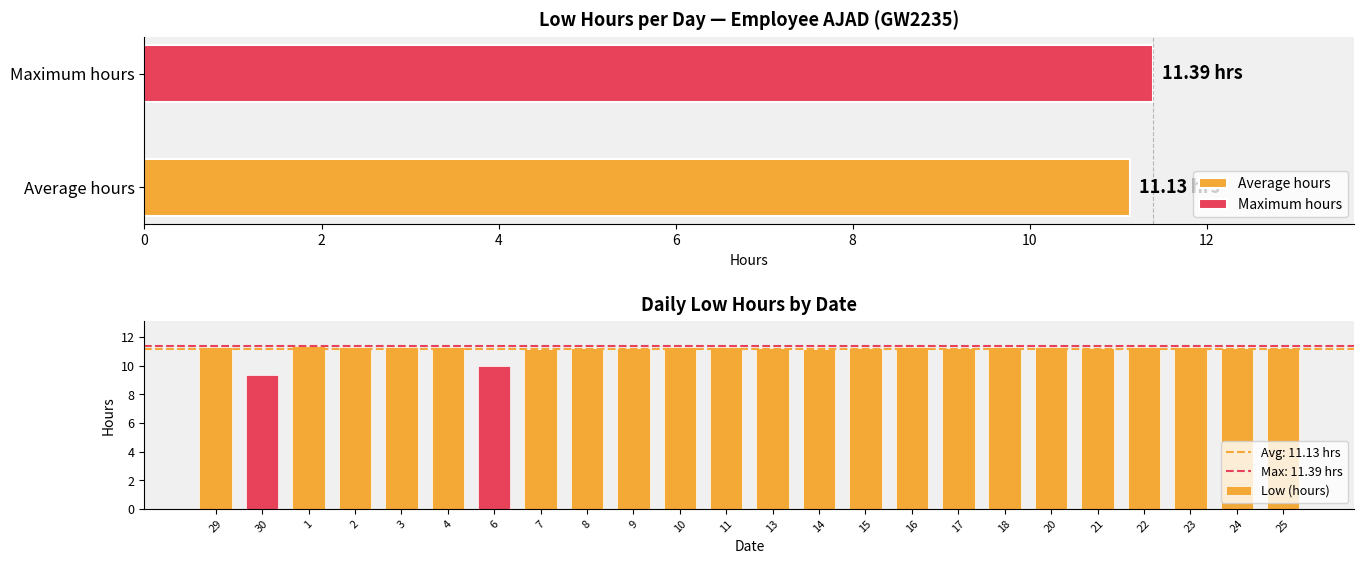

What is the minimum value for Low (hours)?

9.4